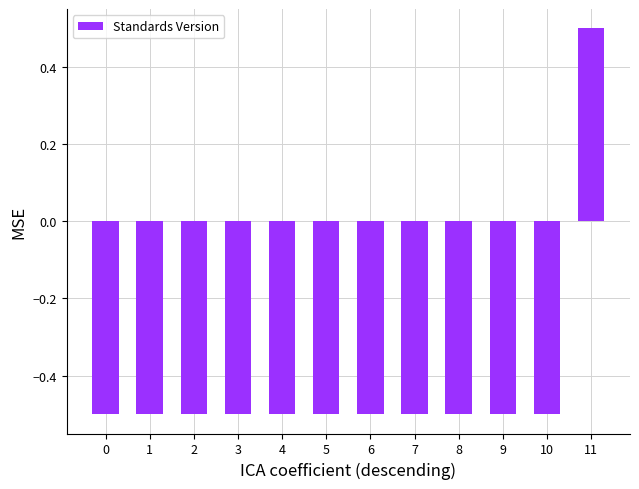

How many bars are there in total?

12